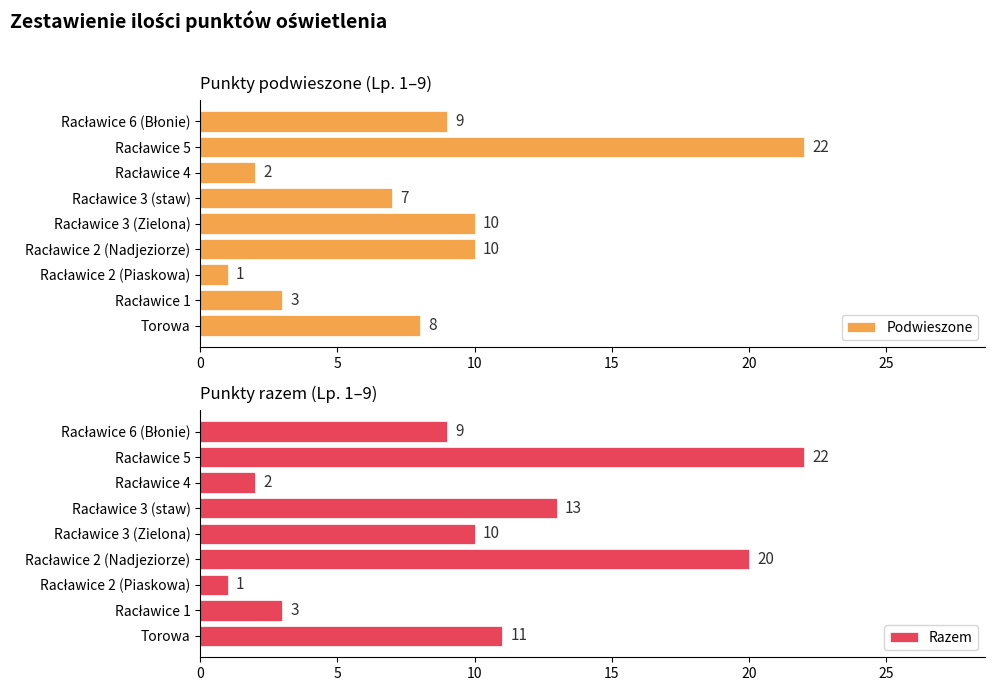

What is the difference between the second highest and minimum values in the Podwieszone series?

9